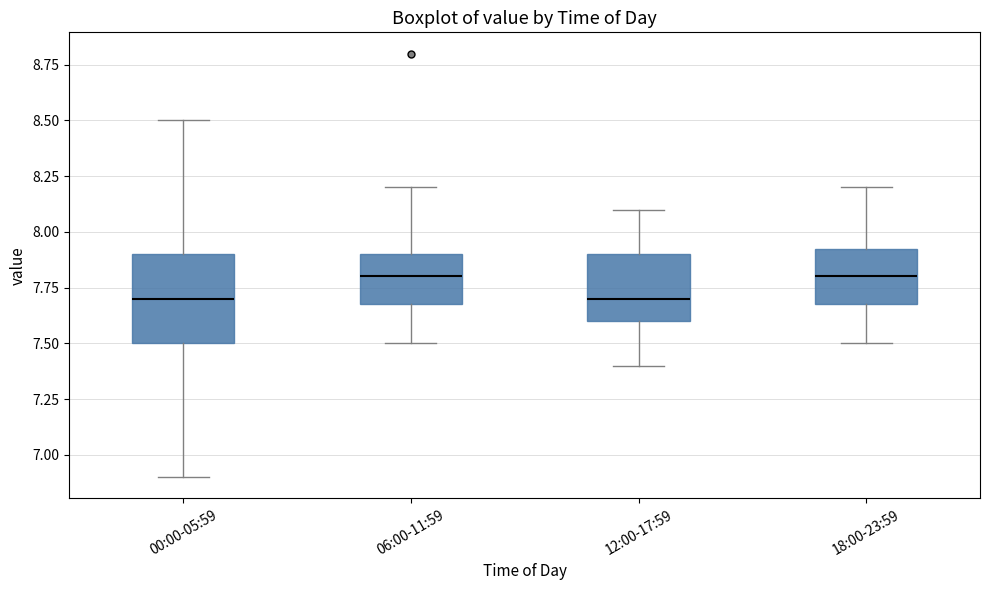

Which box is the tallest, from its lower edge to its upper edge?

00:00-05:59